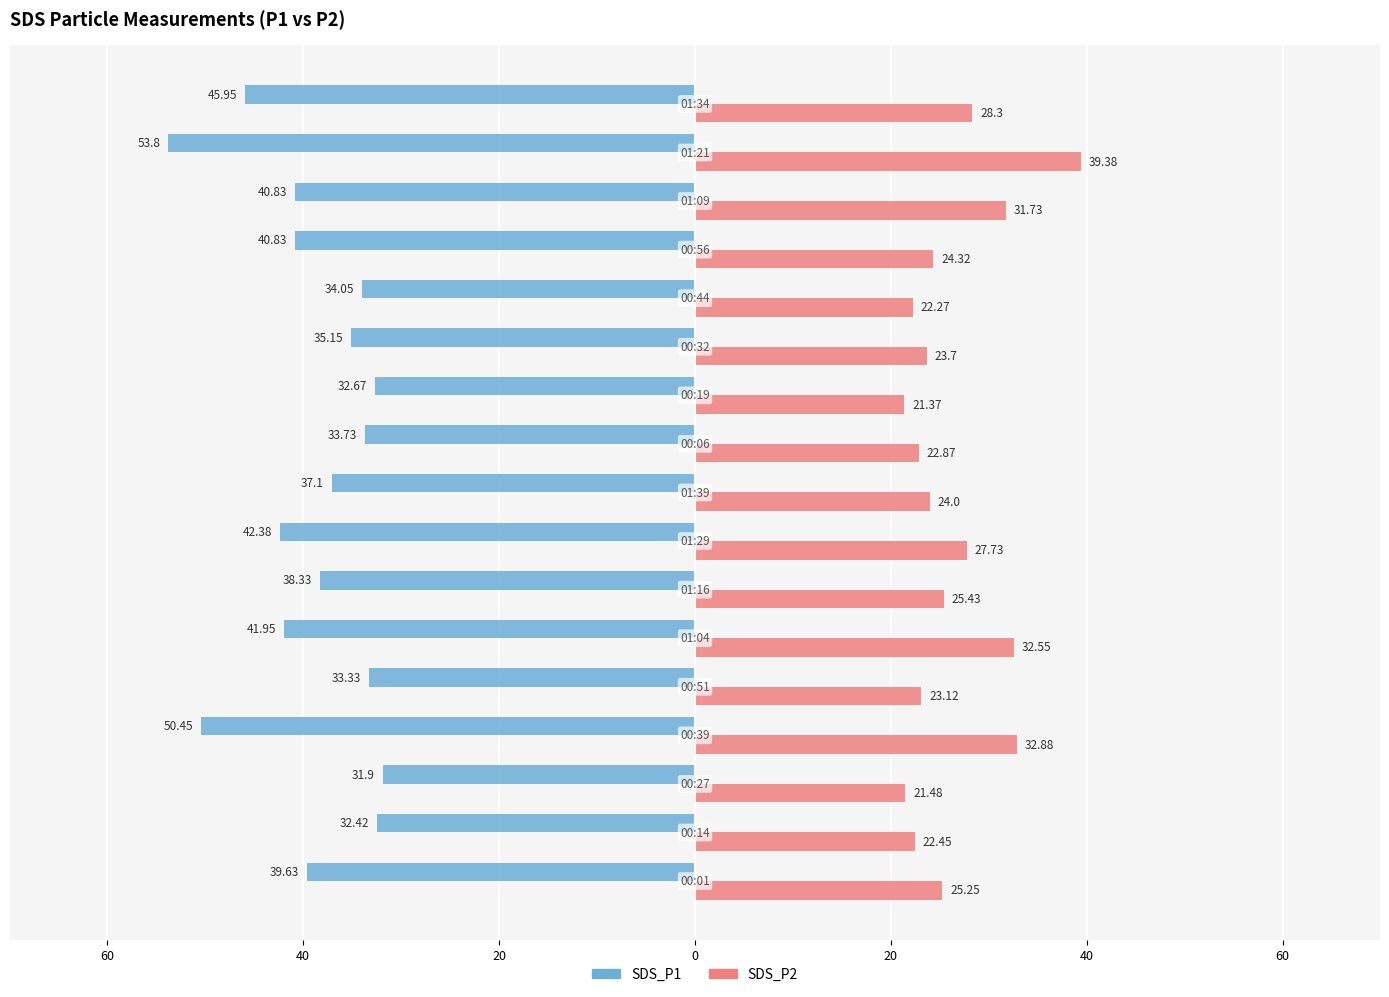

Which series has the widest spread of values?

SDS_P1